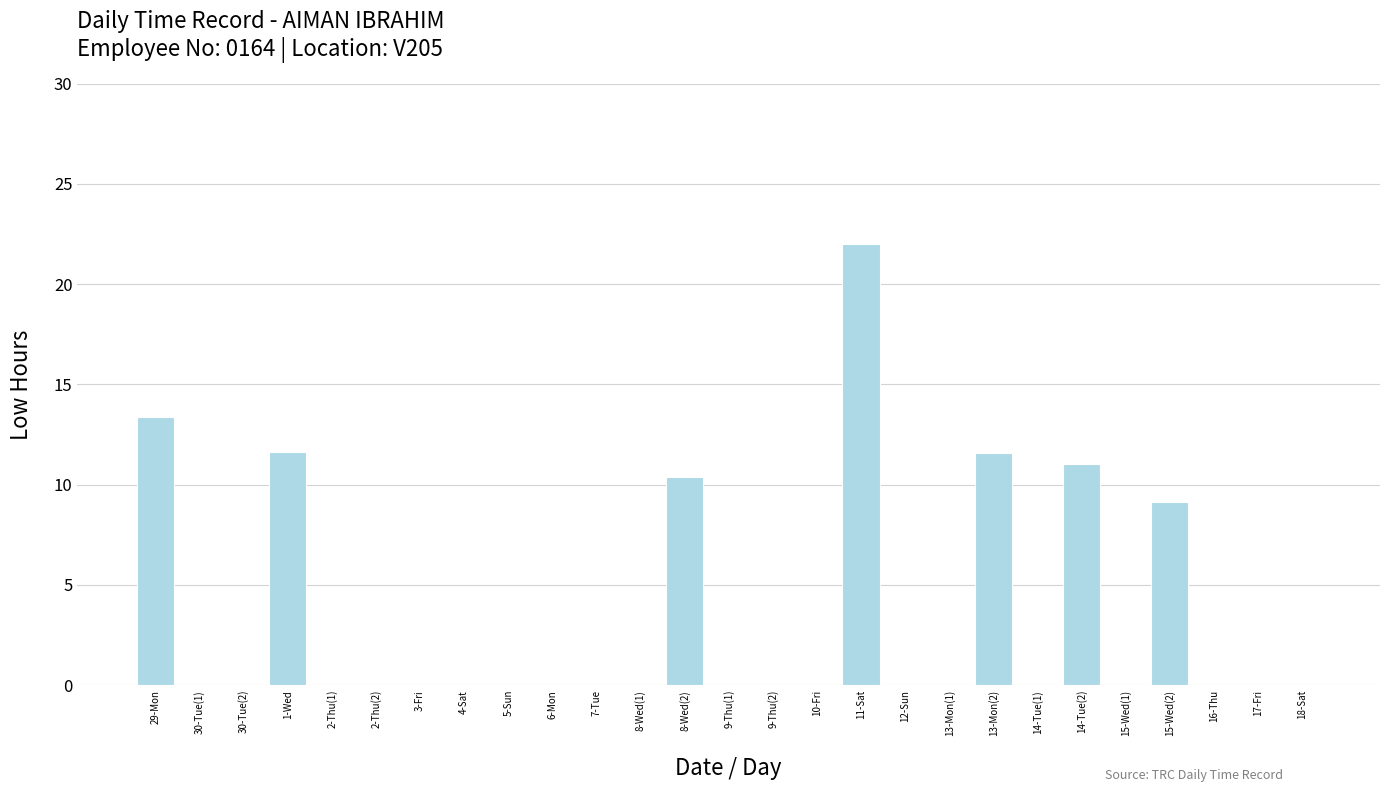

Between 5-Sun and 13-Mon(2), which is larger?

13-Mon(2)